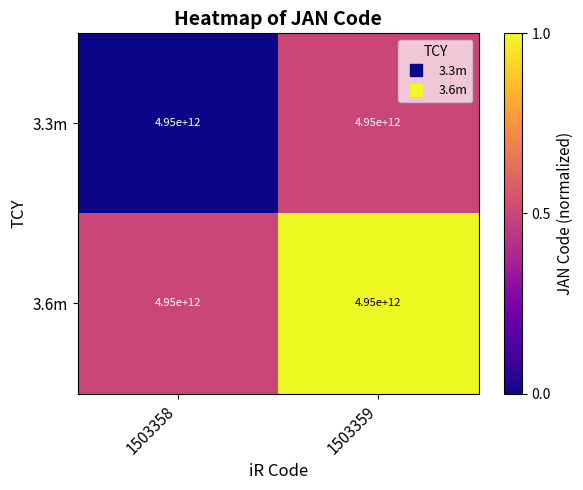

Is it true that 3.3m equals 0.3 at 1503359?

False